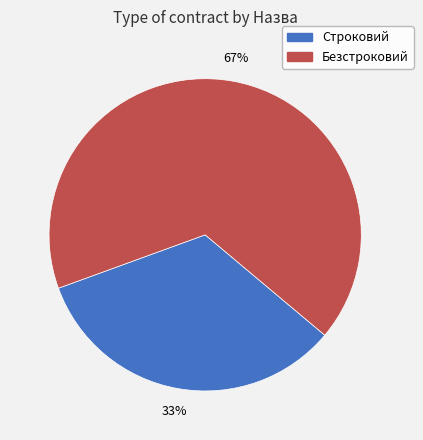

Do Строковий and Безстроковий together represent more than half of the pie?

Yes